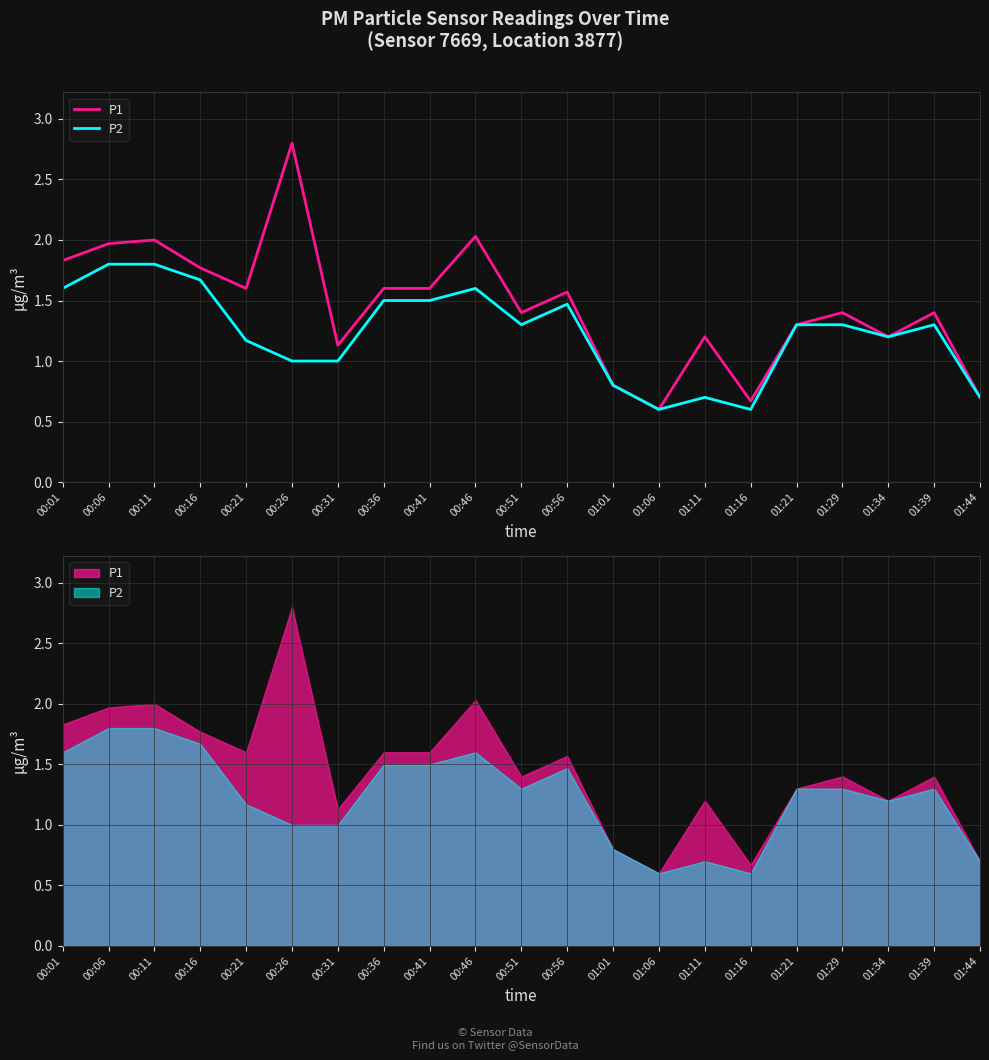

What position from the left is 01:16?

16